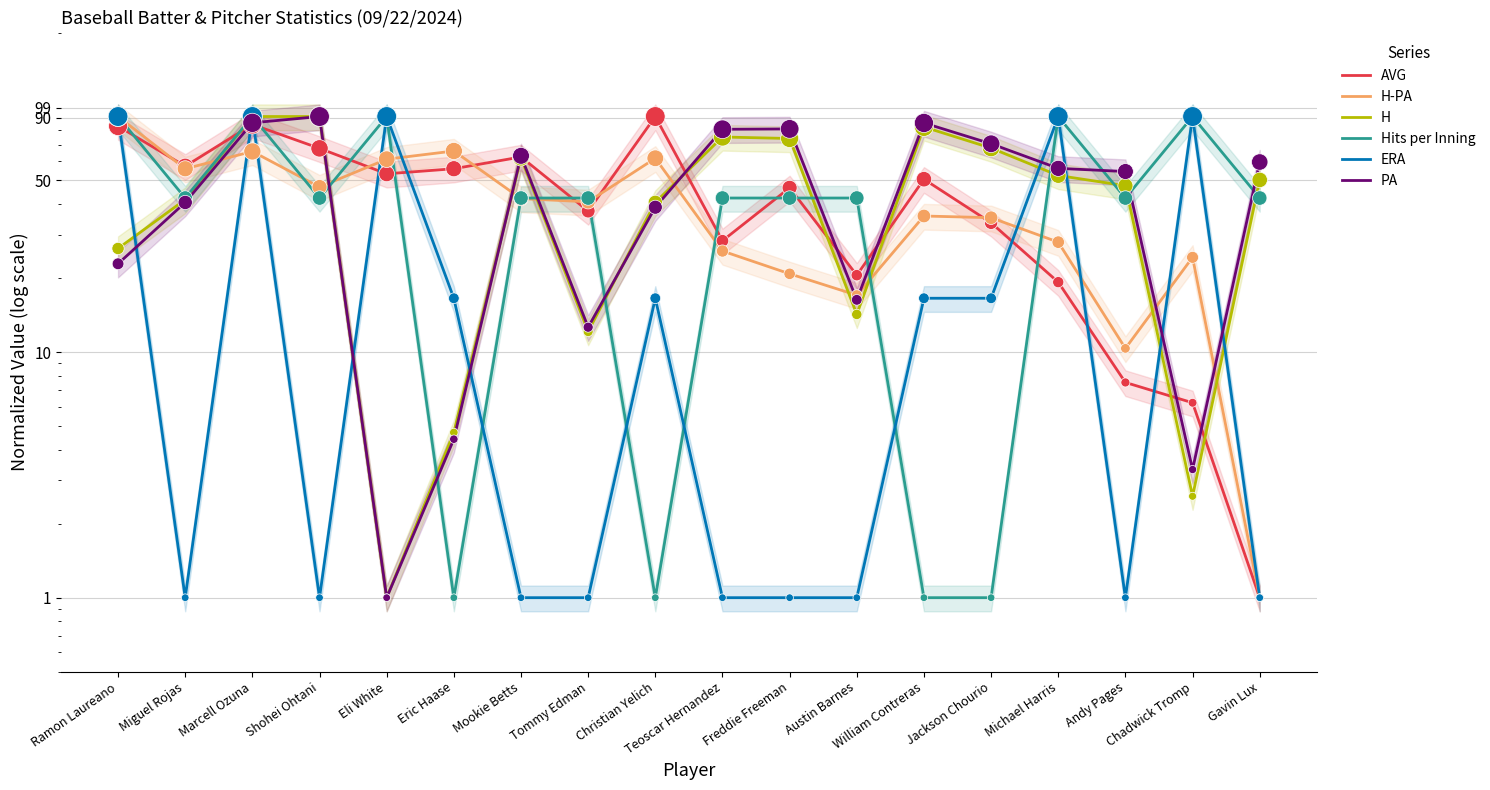

What are all the series names shown in the legend?

AVG, H-PA, H, Hits per Inning, ERA, PA